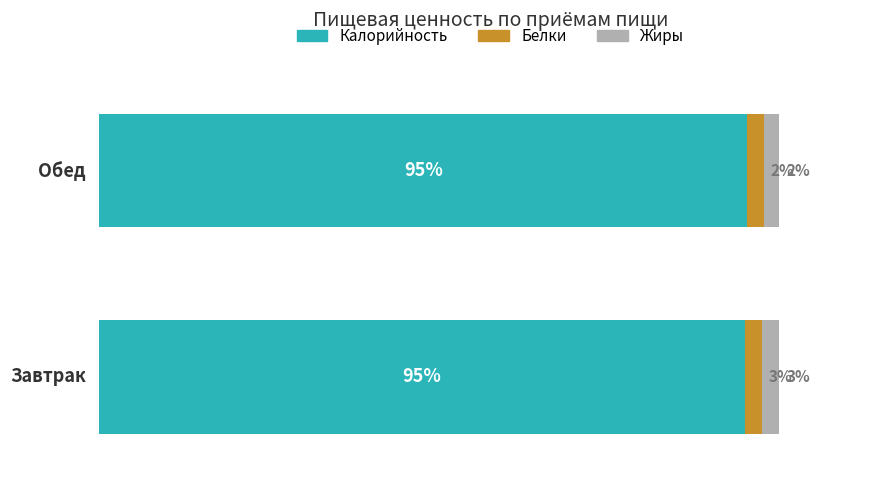

List the series in order of their peak value, lowest first.

Белки, Жиры, Калорийность